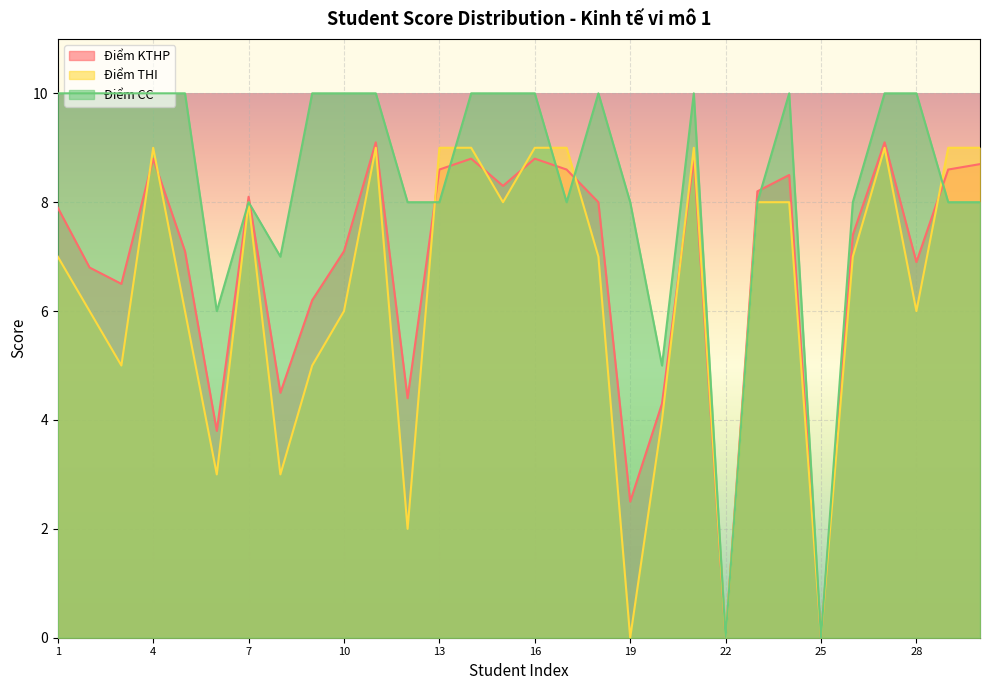

What is the maximum value for Điểm THI?

9.0